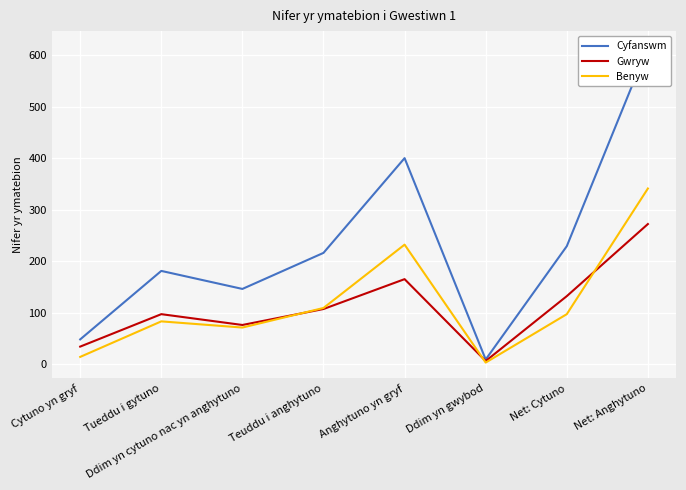

What is the label of the 5th point from the right?

Teuddu i anghytuno